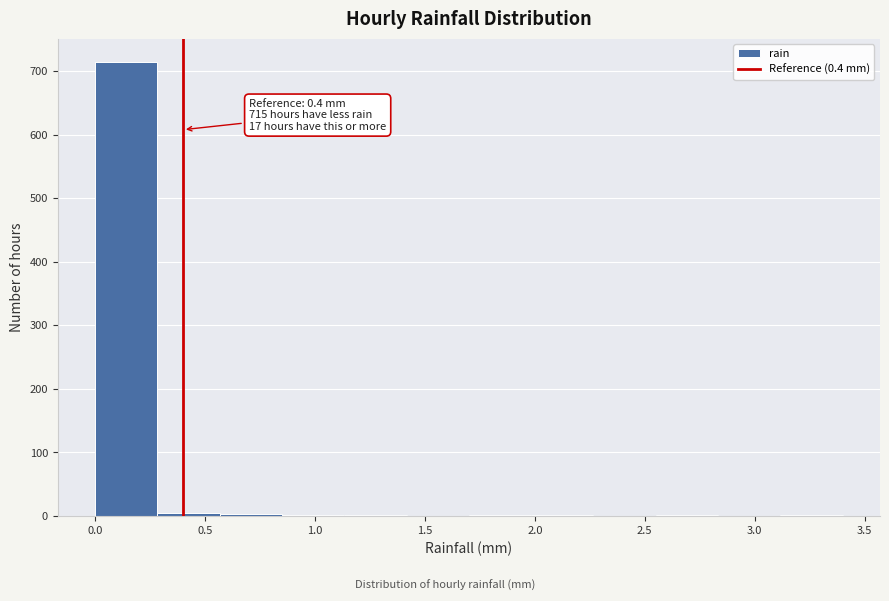

Which range on the x-axis has the tallest bar?

0.00 to 0.30